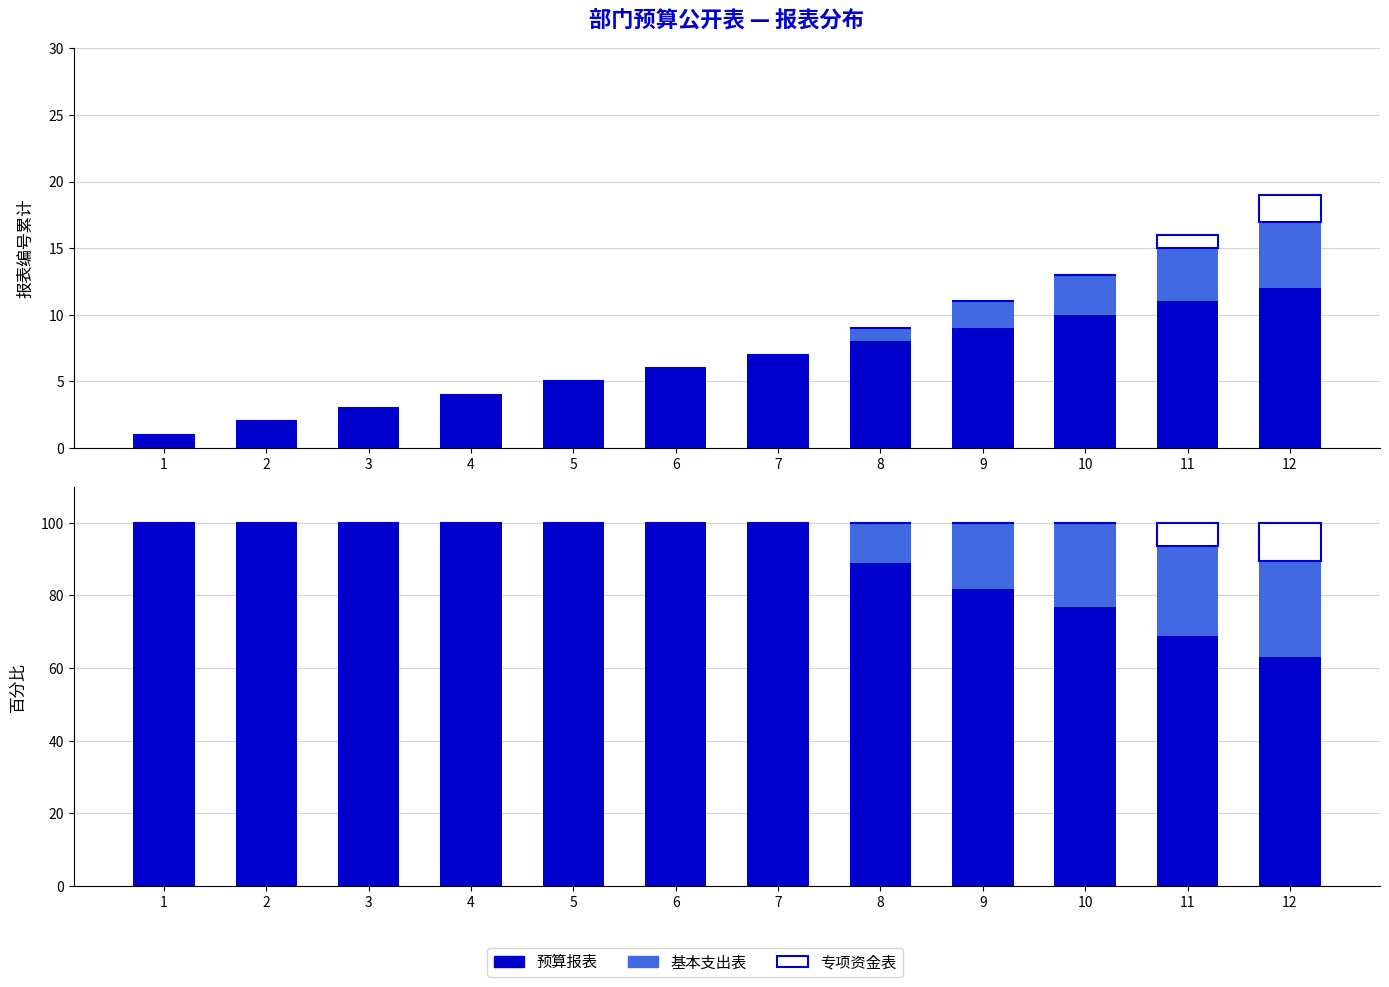

How many bars are there in each group?

3